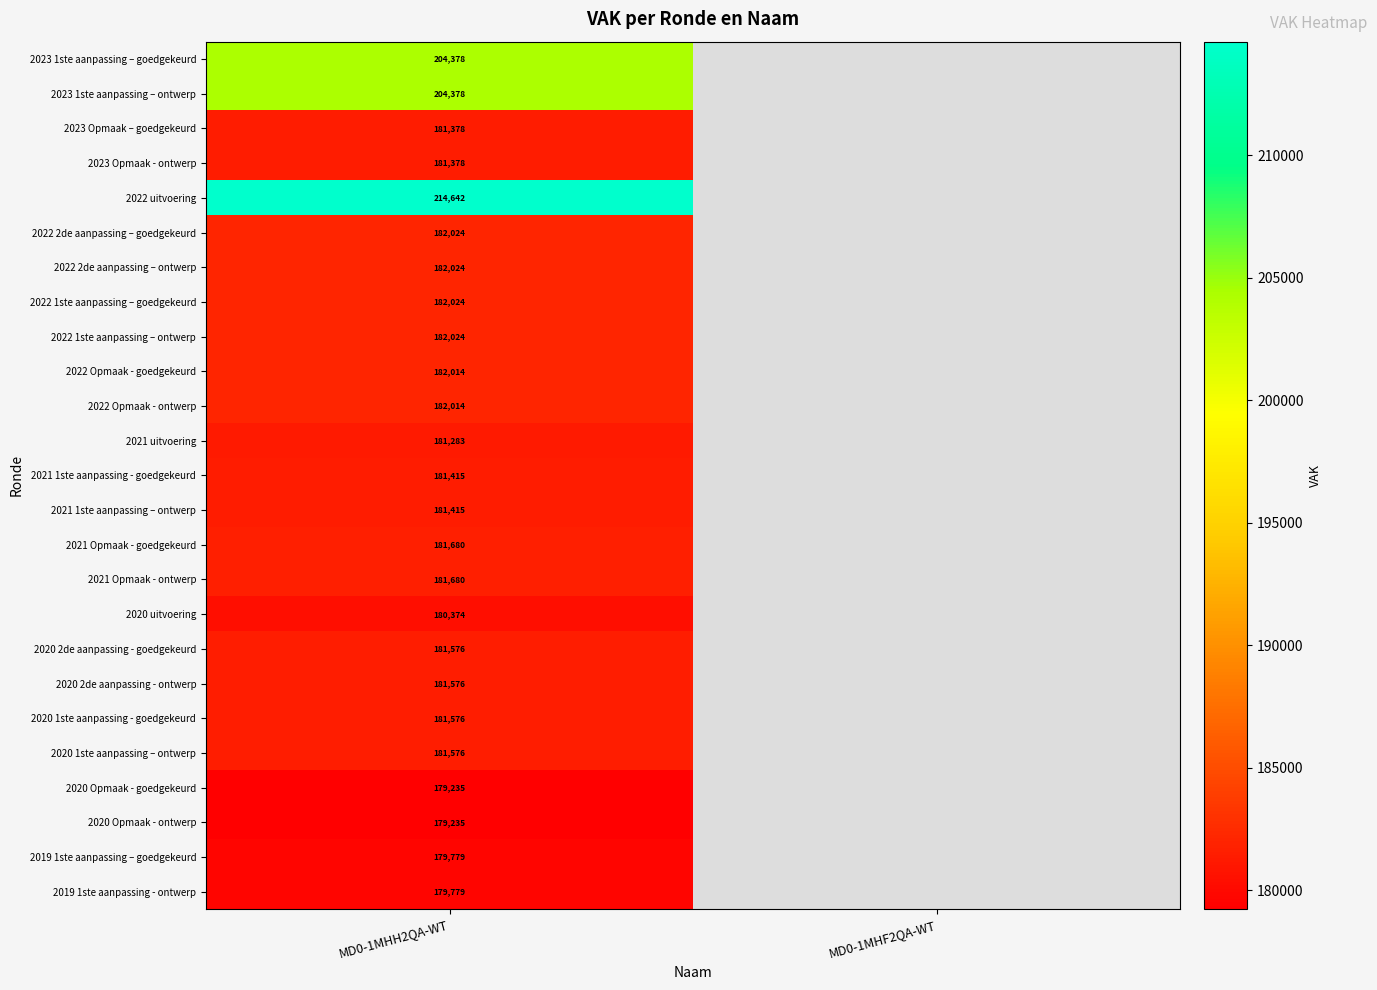

The value of 2020 1ste aanpassing – ontwerp at MD0-1MHH2QA-WT is 262355.2. True or false?

False